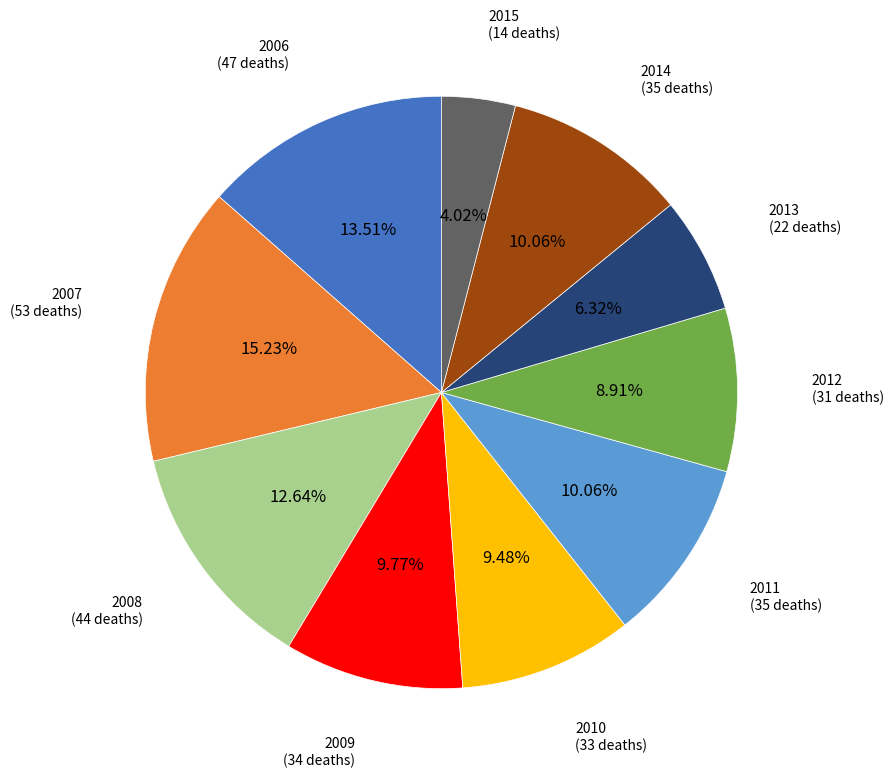

Is 2006 the majority of the pie?

No